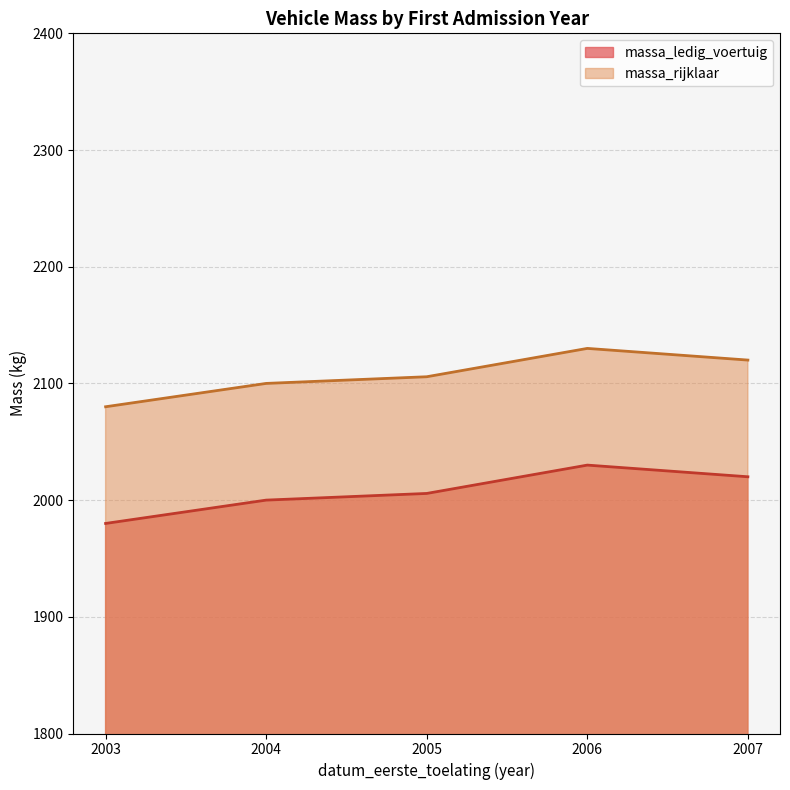

Rank the series by their average value, from highest to lowest.

massa_rijklaar, massa_ledig_voertuig